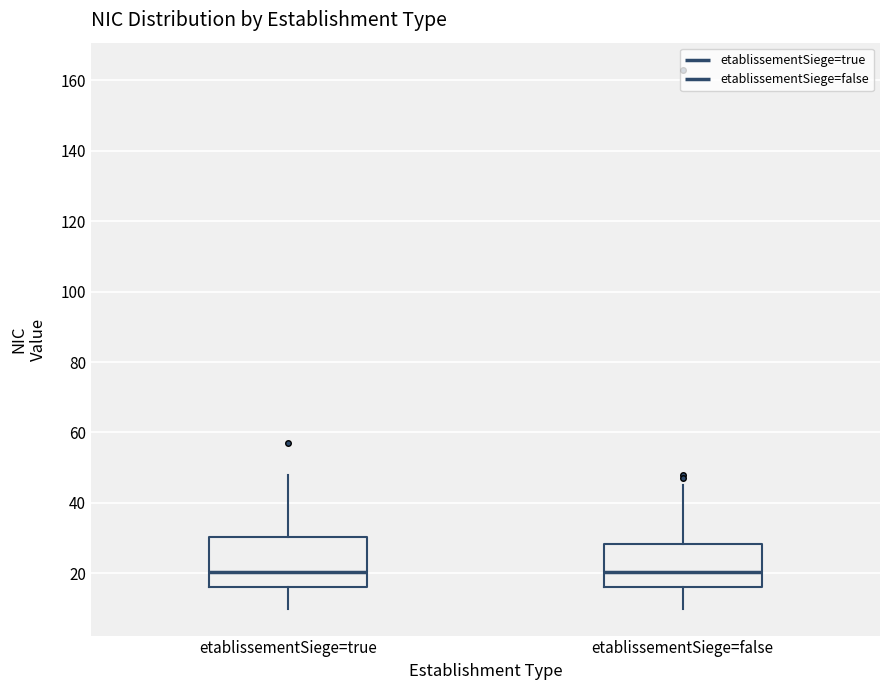

Reading left to right, transcribe this box plot: for each box, give where its median line is, the range the box spans, and where its two whiskers end, as read against the y-axis. The values are not printed on the chart, so give them approximately, as read against the axis.

etablissementSiege=true: median 20, box 16 to 30, whiskers 10 to 48
etablissementSiege=false: median 20, box 16 to 28, whiskers 10 to 46